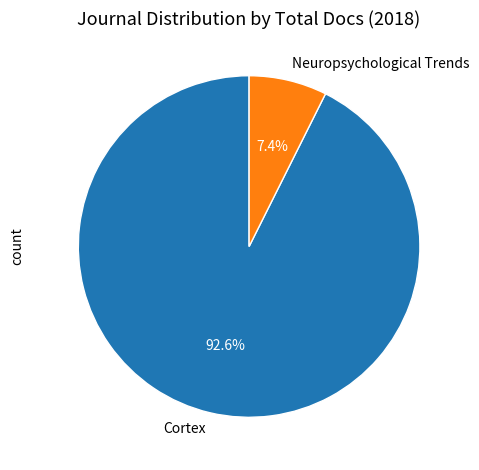

Does Neuropsychological Trends represent more than half of the total?

No